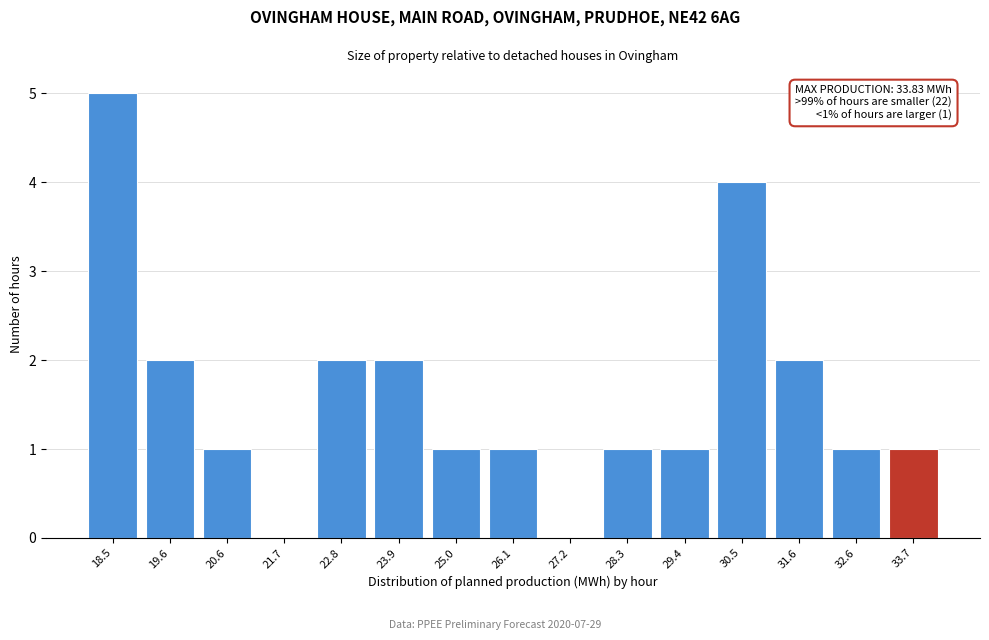

Reading left to right, list all the values displayed in this chart.

18.5=5	19.6=2	20.6=1	21.7=0	22.8=2	23.9=2	25.0=1	26.1=1	27.2=0	28.3=1	29.4=1	30.5=4	31.6=2	32.6=1	33.7=1